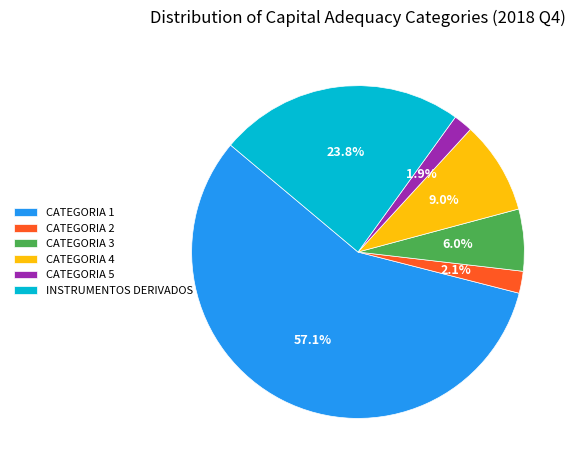

To the nearest percent, what portion does CATEGORIA 3 represent?

6%